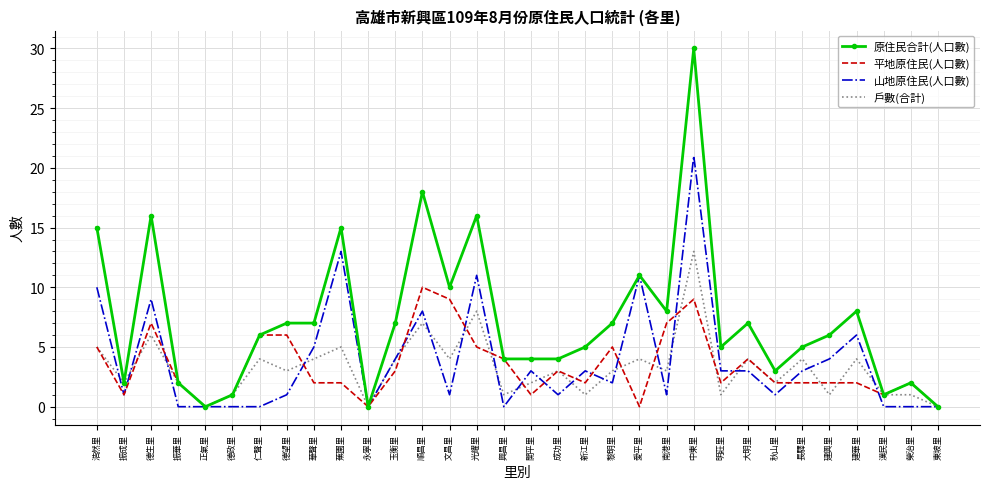

What position from the right is 德政里?

27